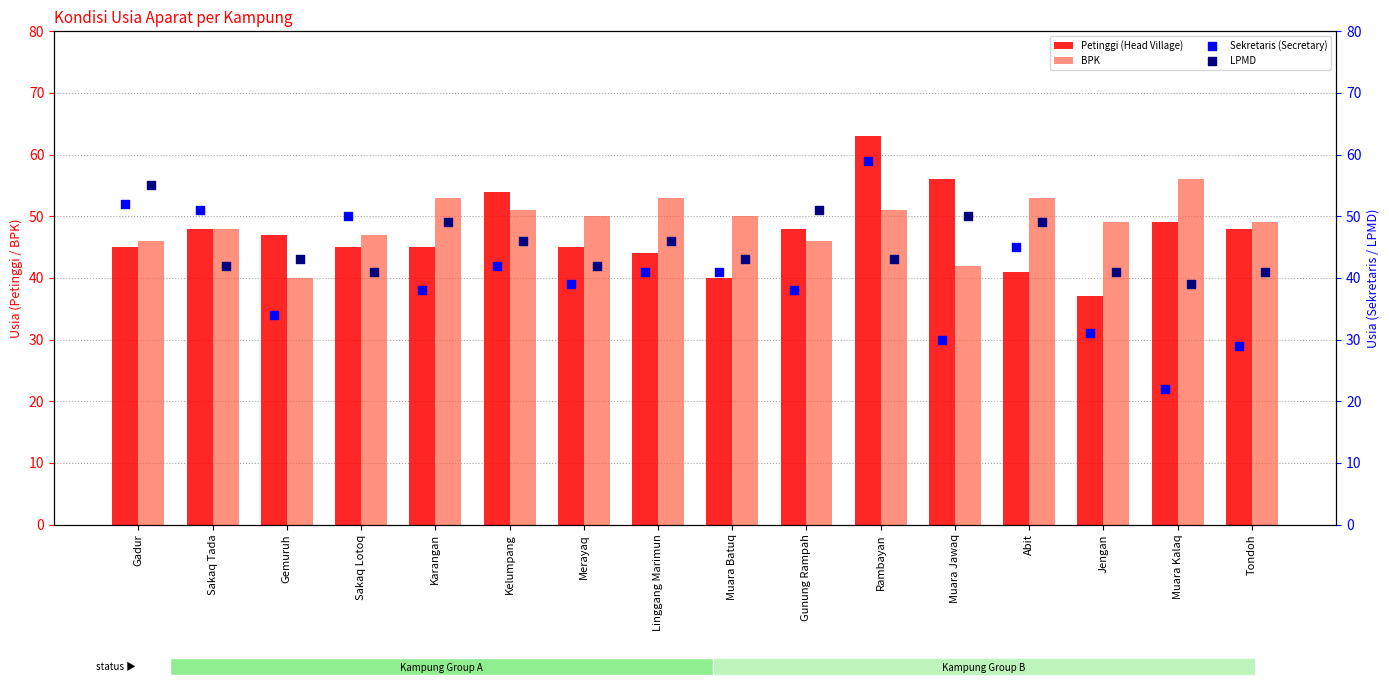

Which series has the widest spread of Y values?

Sekretaris (Secretary)